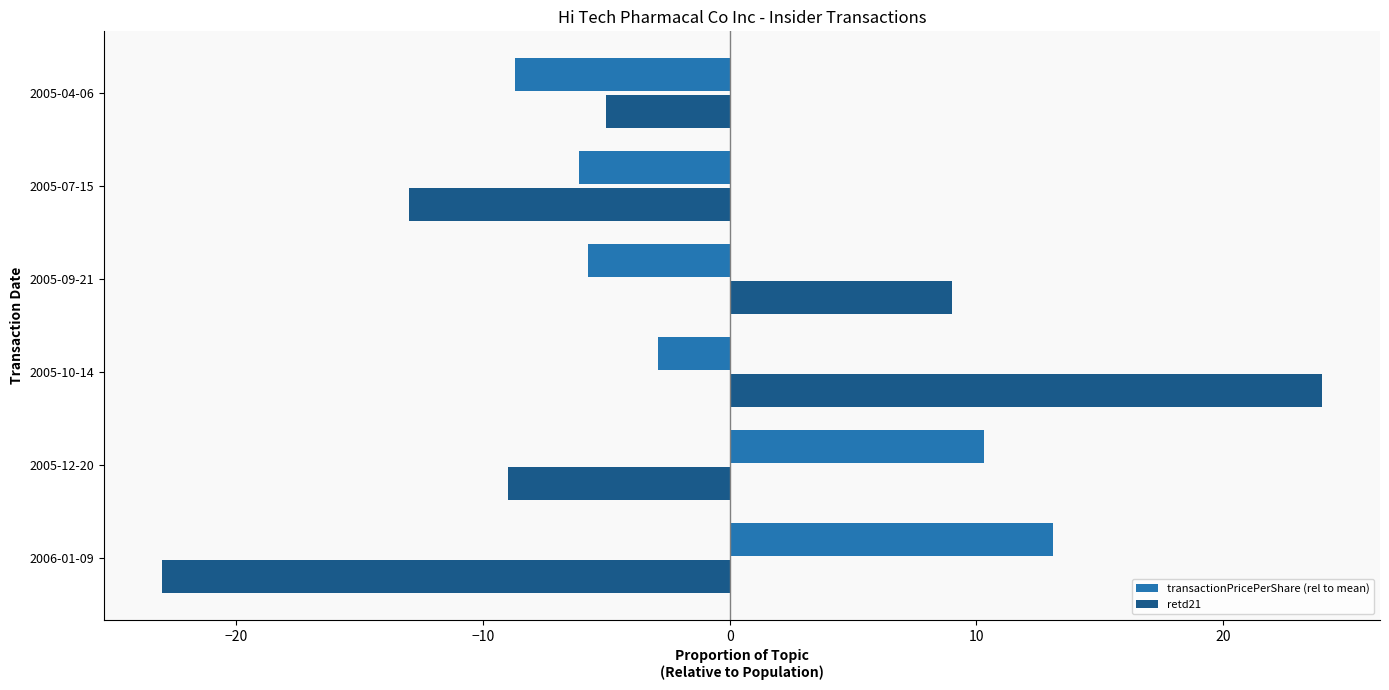

What is the difference between the maximum and minimum values in the retd21 series?

47.0